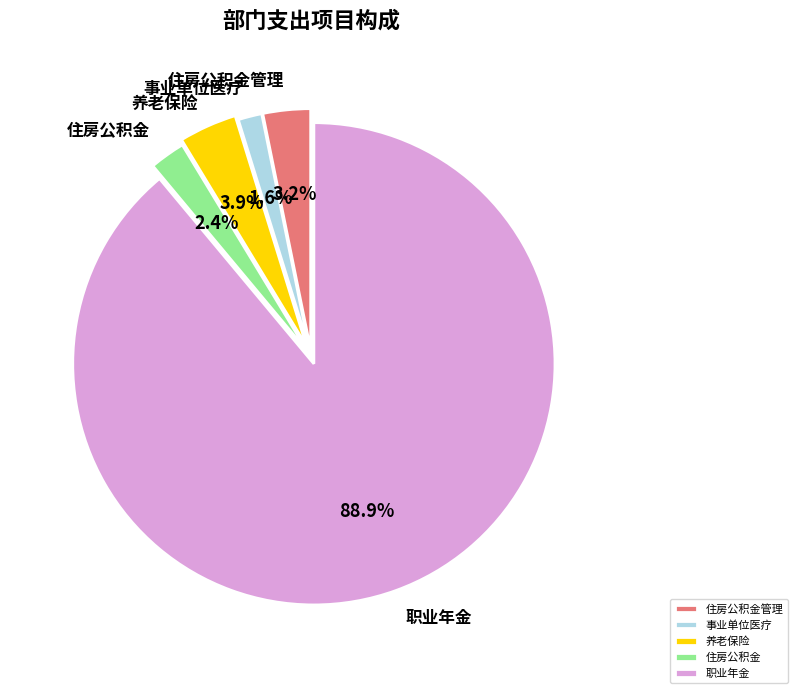

Which has a higher value, 事业单位医疗 or 住房公积金管理?

住房公积金管理